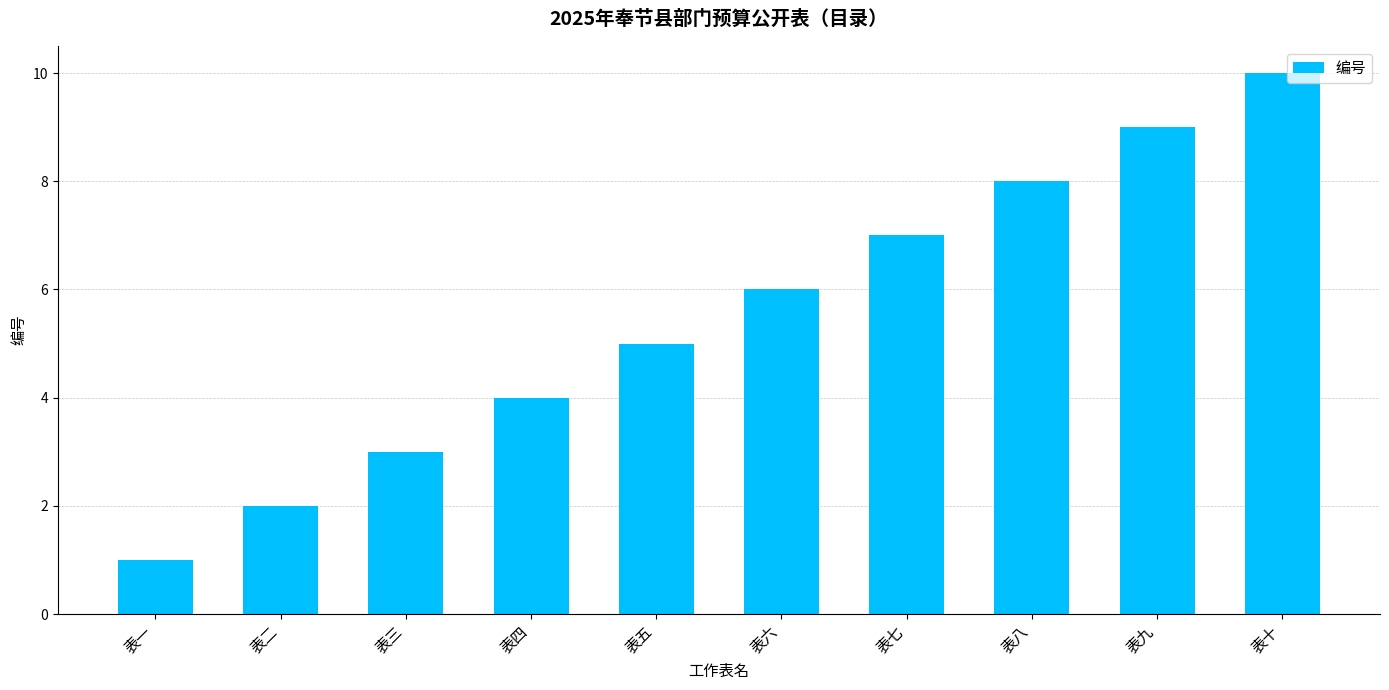

What is the value of the 2nd bar from the left?

2